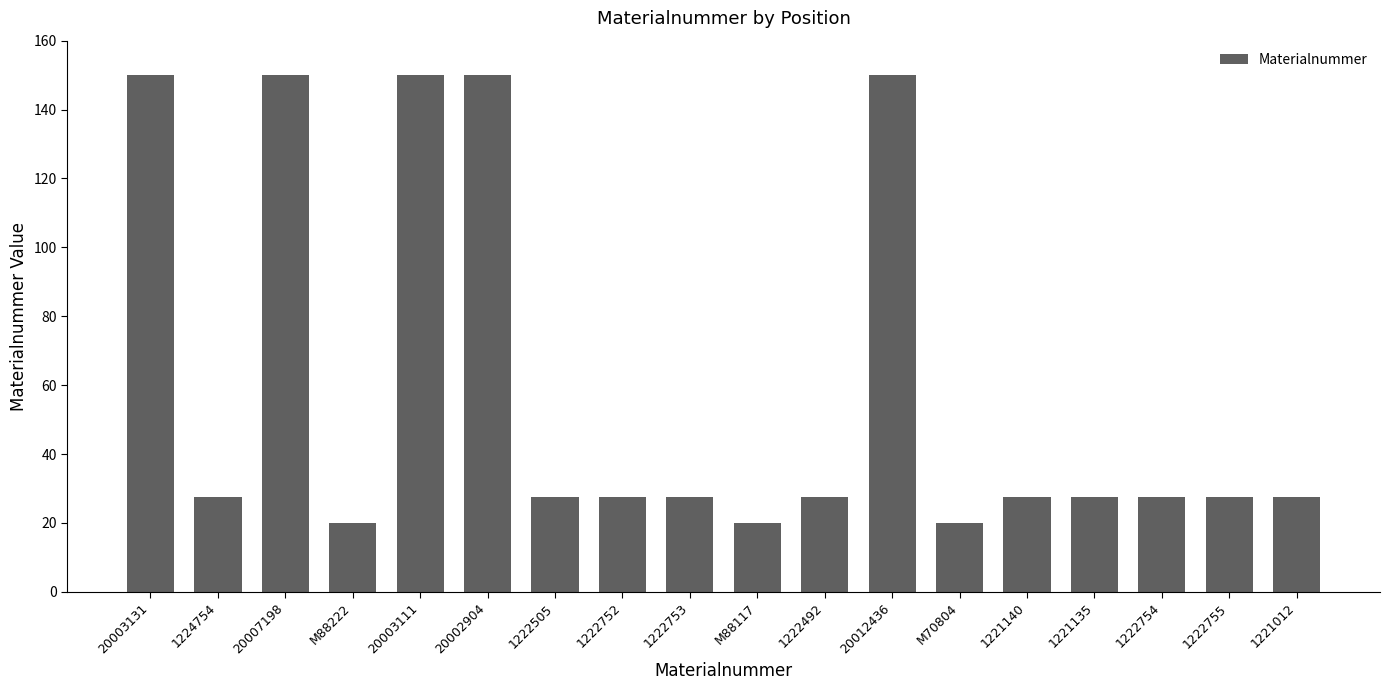

What is the change in value from 1222505 to 20012436?

+122.5